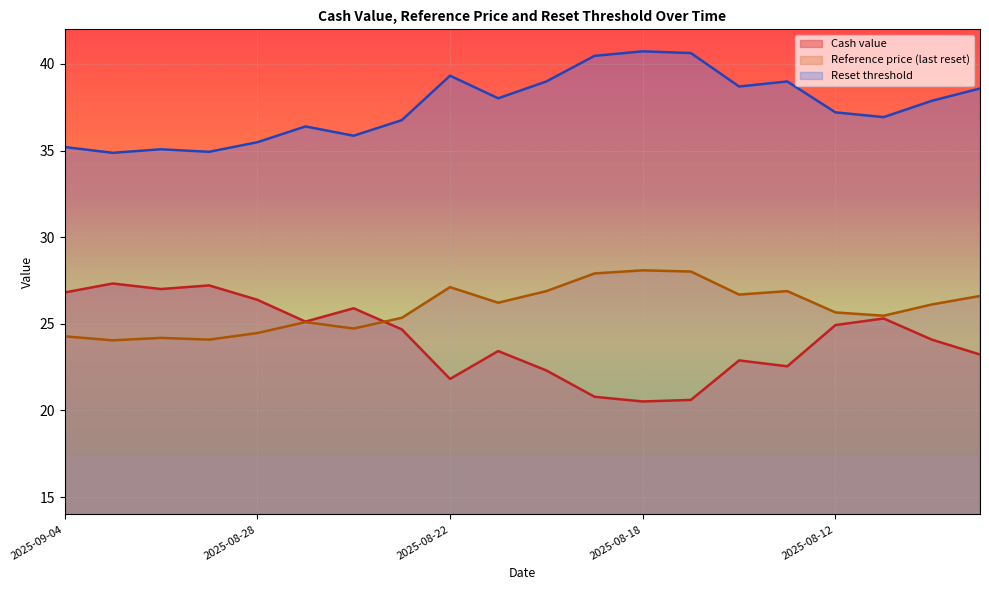

What is the maximum value for Reference price (last reset)?

28.1